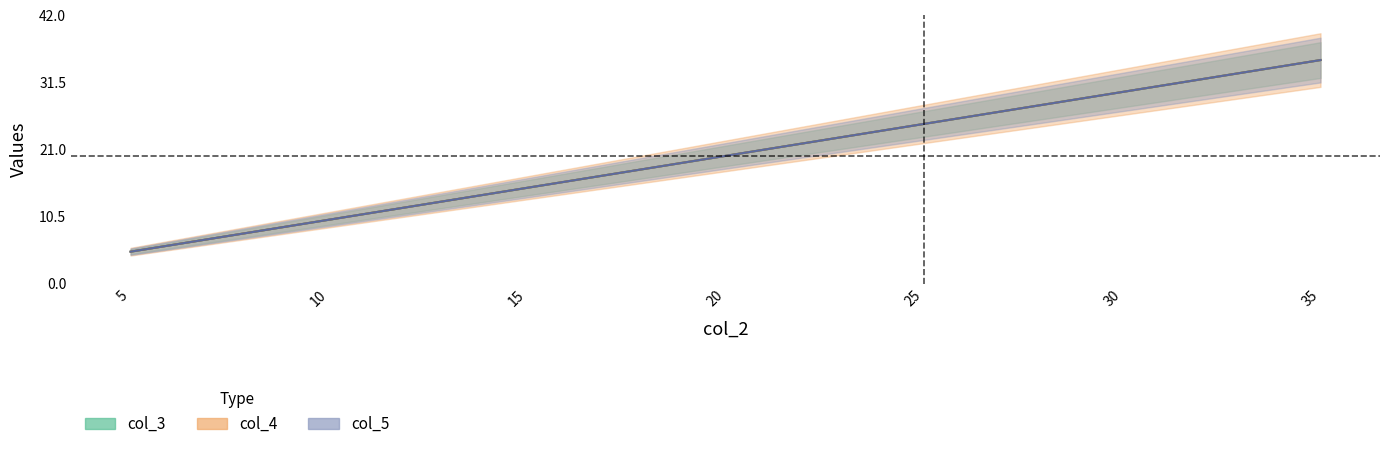

How many distinct data groups are displayed?

3